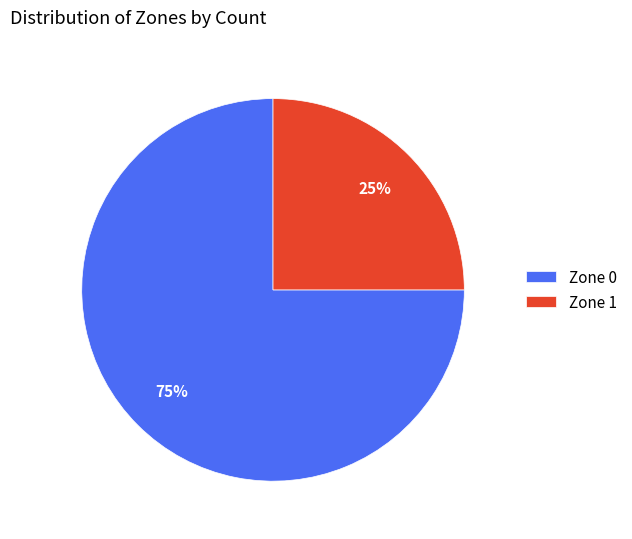

Is the sum of Zone 0 and Zone 1 greater than half?

Yes